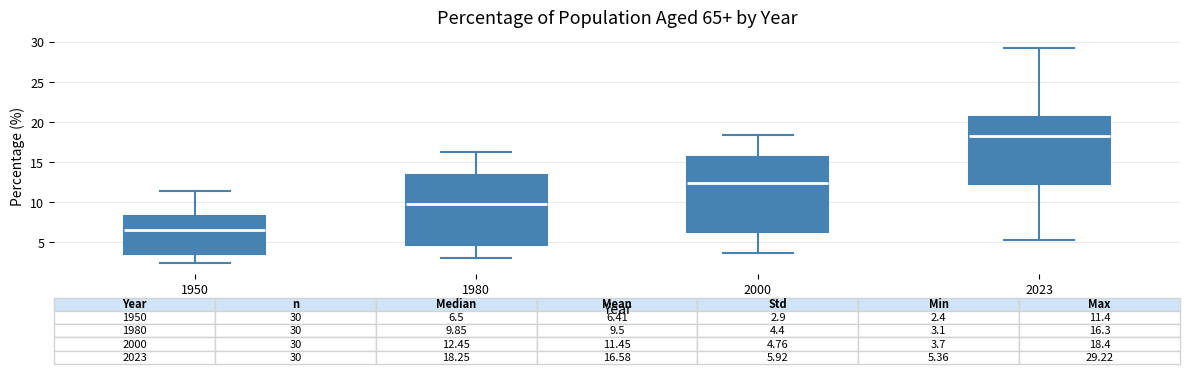

Which box has the highest median line?

2023